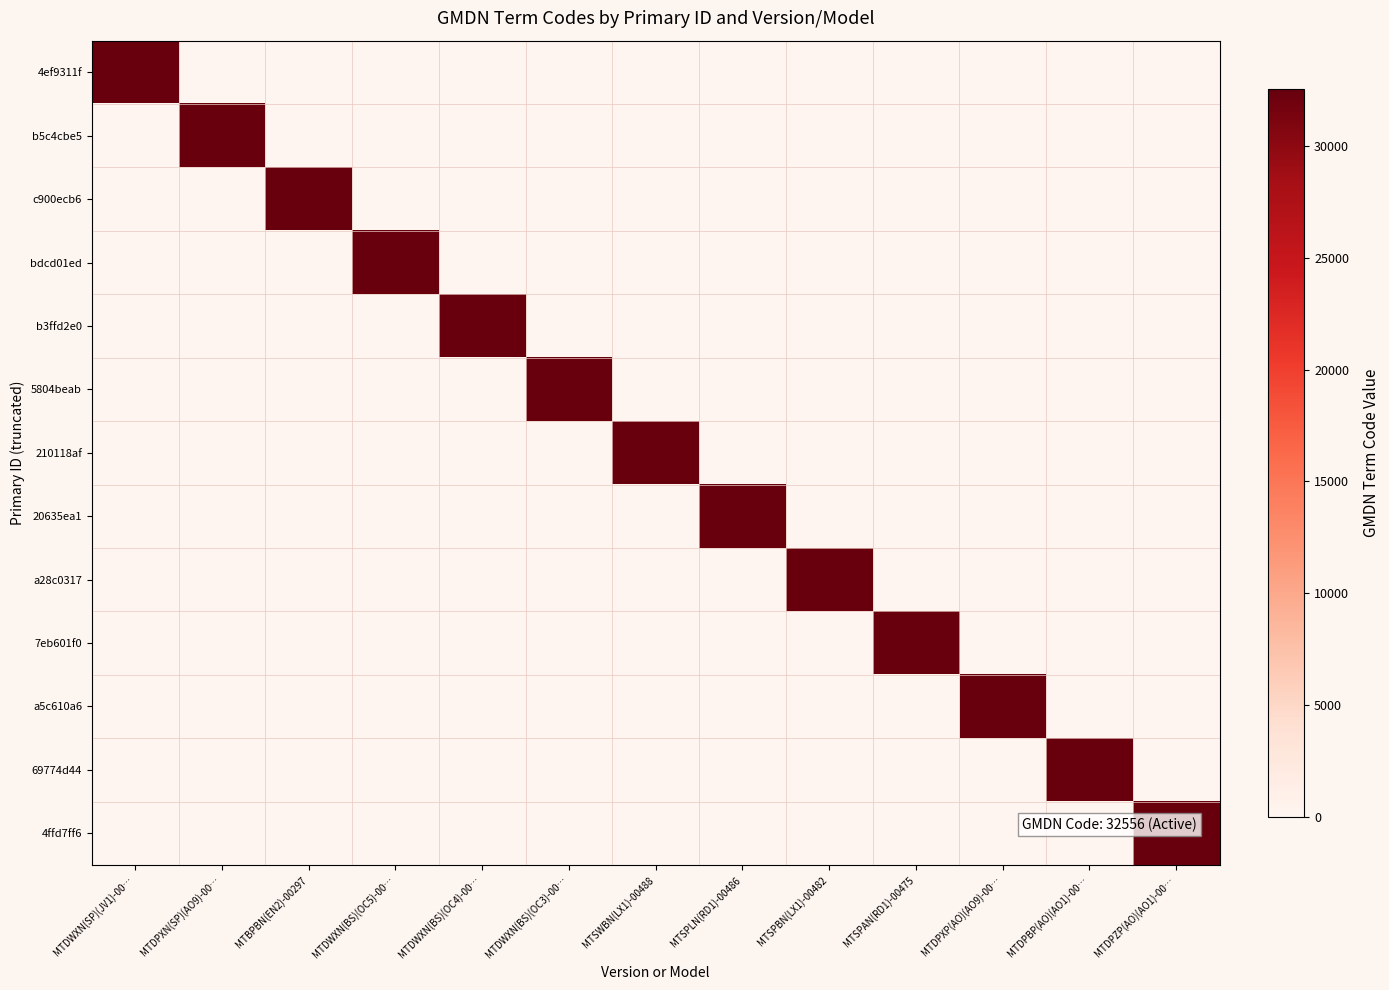

At how many categories does at least one series exceed 1629?

13